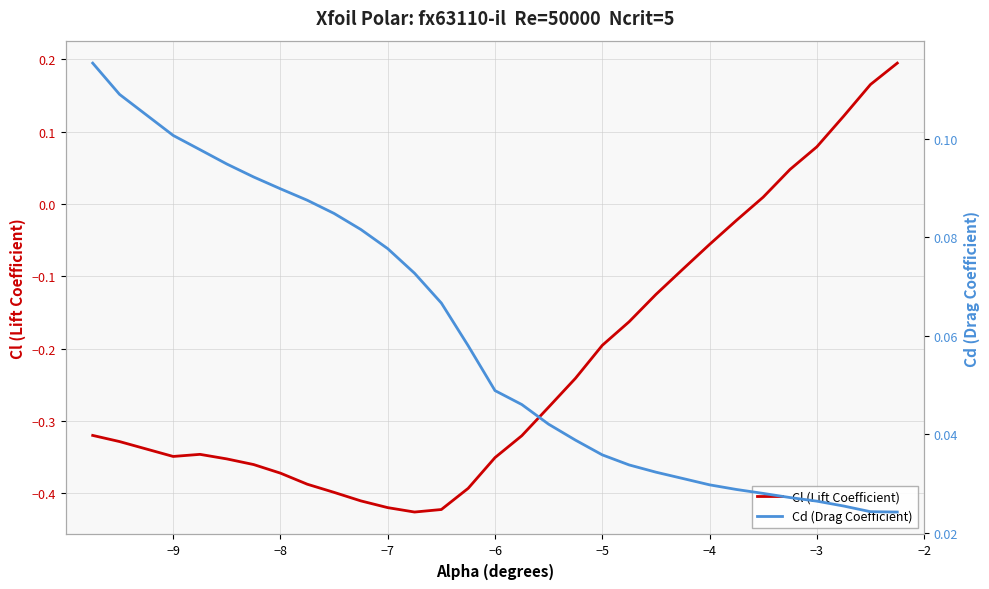

True or false: Cd (Drag Coefficient) has more than 2 points higher than both neighbors.

False